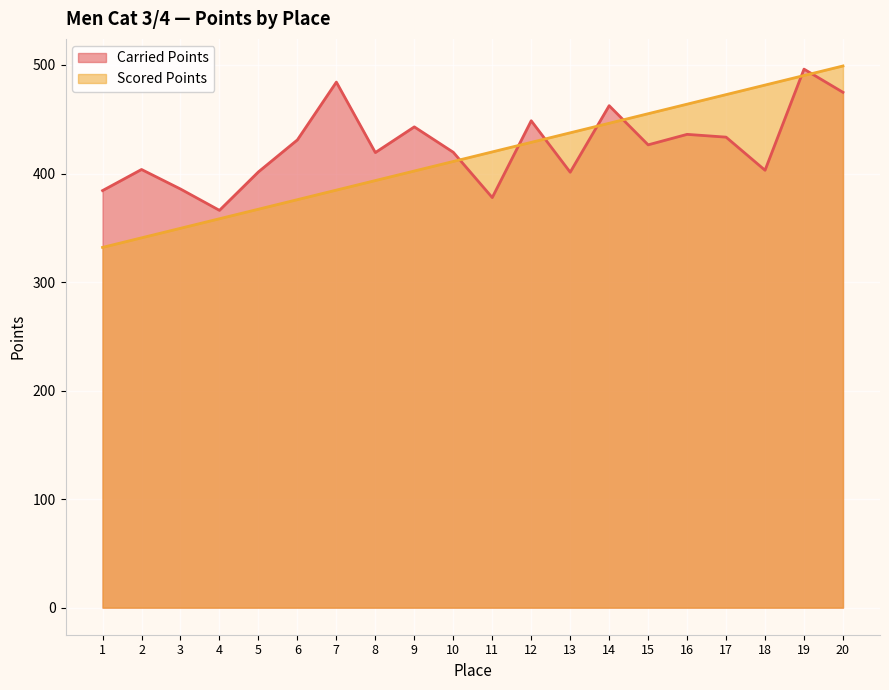

What is the difference between the maximum and minimum values in the Scored Points series?

167.2